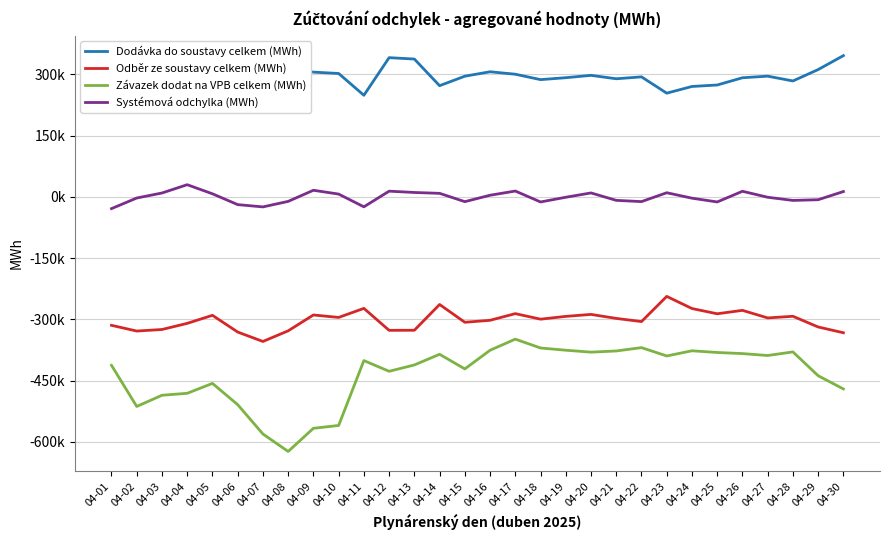

At which label does Závazek dodat na VPB celkem (MWh) reach its peak?

04-17